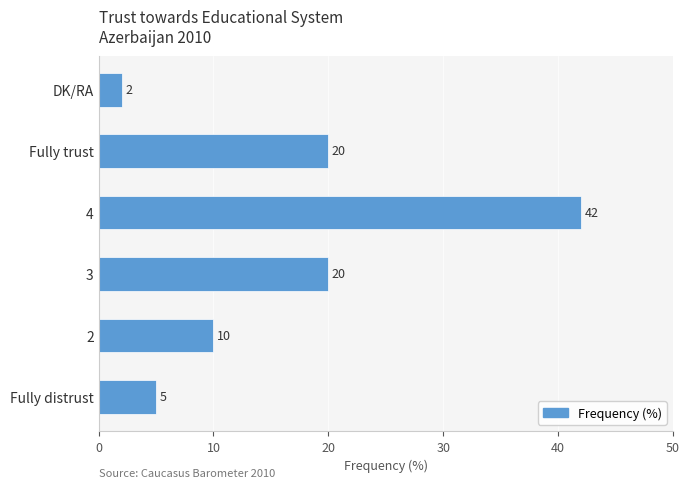

Count the number of data series in this chart.

1